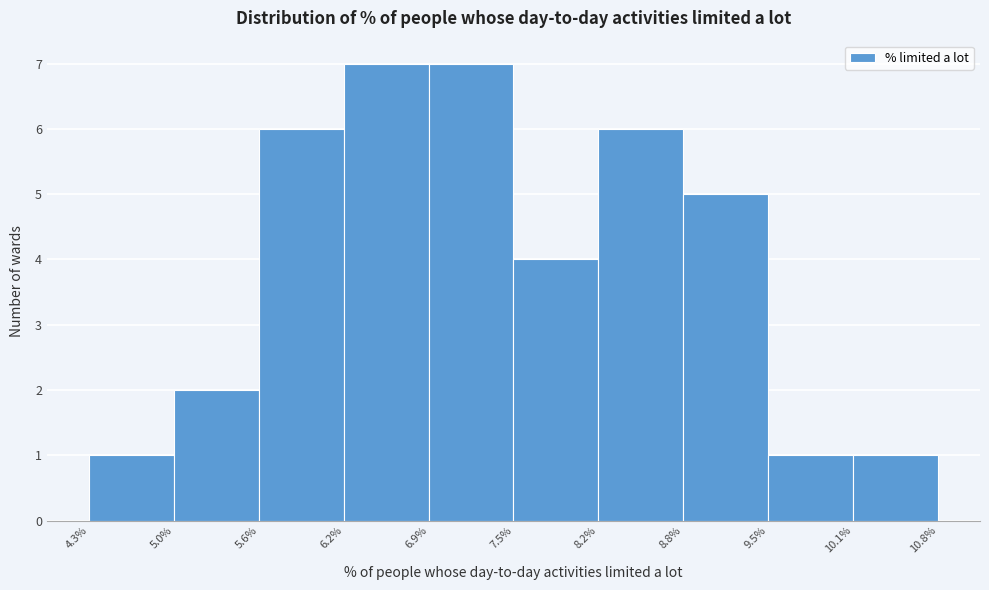

What is the height of the bar covering 4.3% to 5.0% on the x-axis? The values are not printed on the chart, so give them approximately, as read against the axis.

1